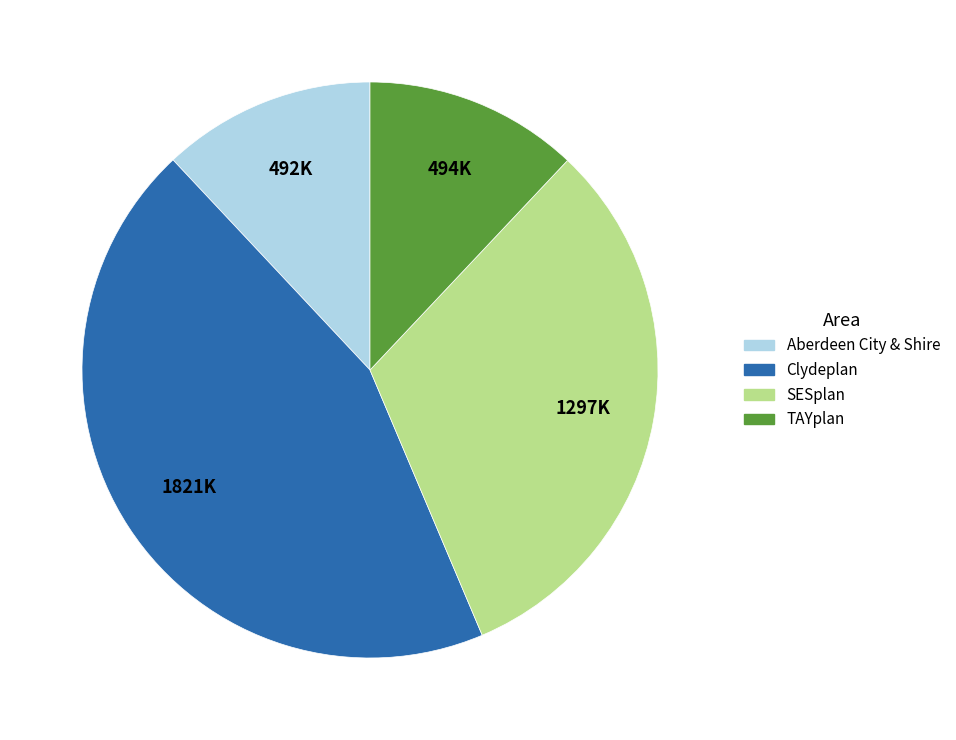

Is the sum of Aberdeen City & Shire and SESplan greater than half?

No